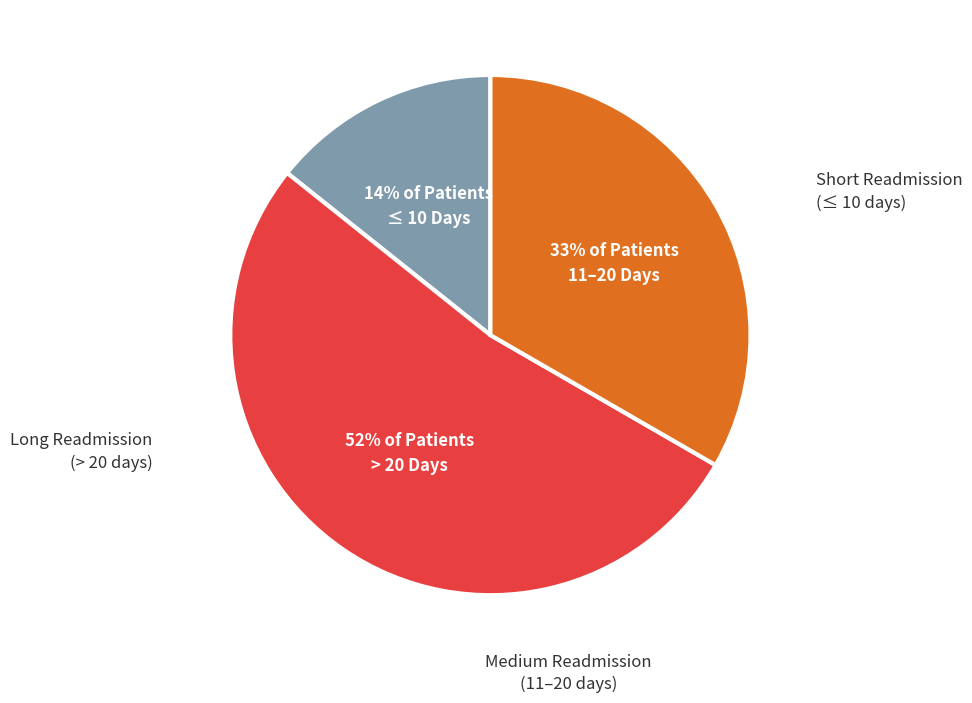

Is there a majority slice in this chart?

Yes